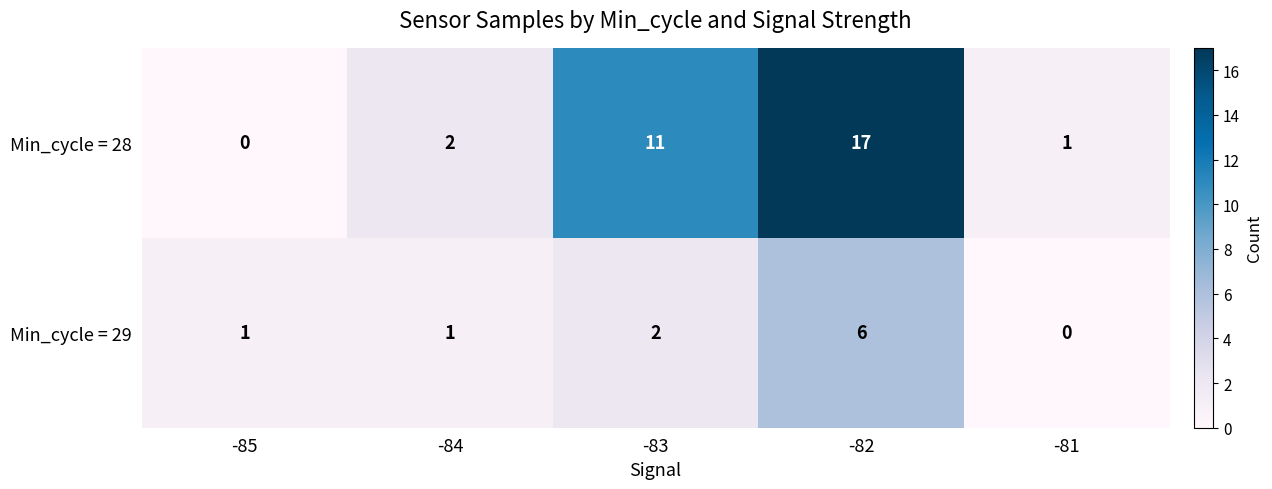

Count the Min_cycle = 29 values in the range 1 to 2.

3